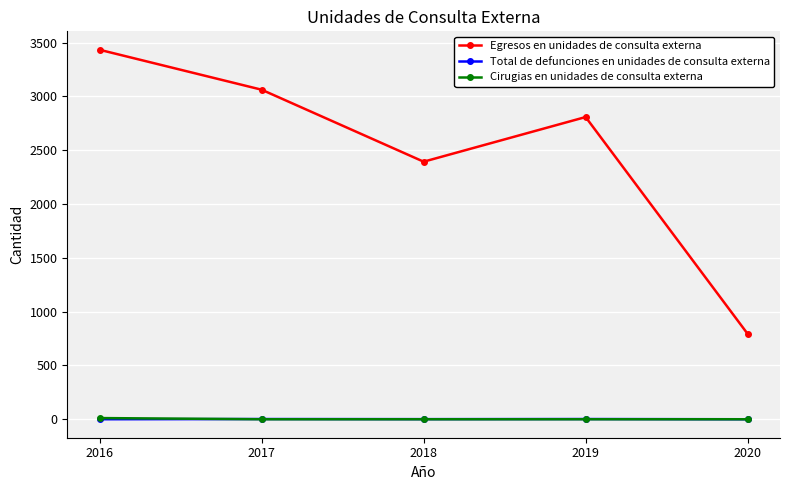

What is the greatest value displayed?

3434